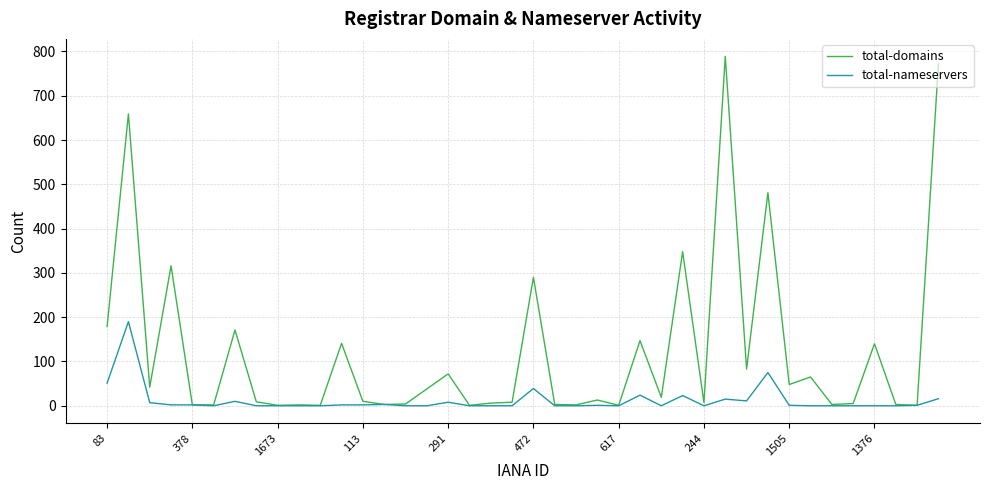

Which series has the largest range (max minus min)?

total-domains